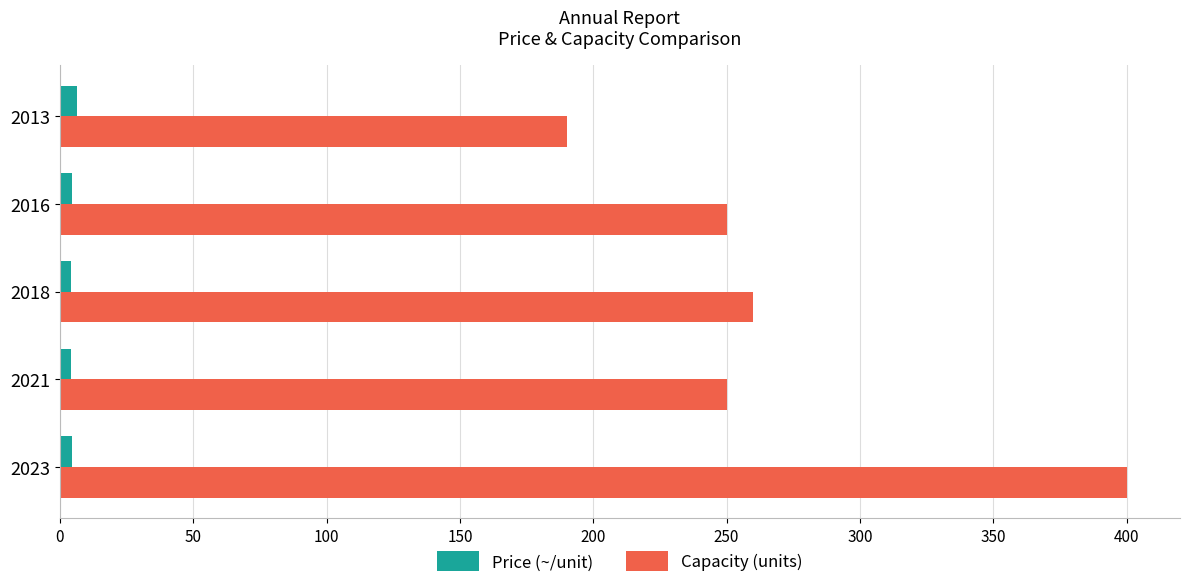

What is the average value of the Price (~/unit) series?

4.7